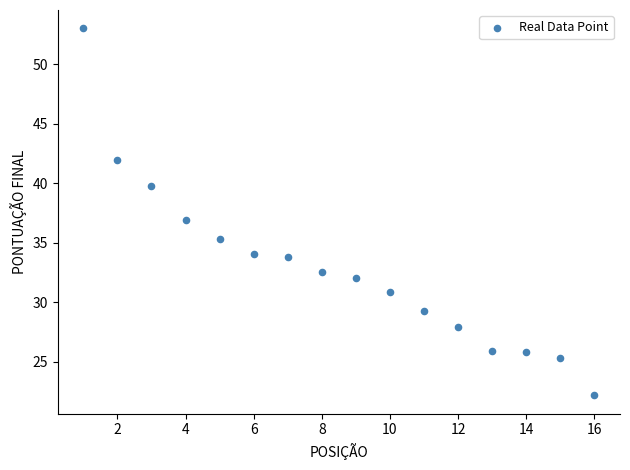

What is the range of X values (max minus min)?

15.0